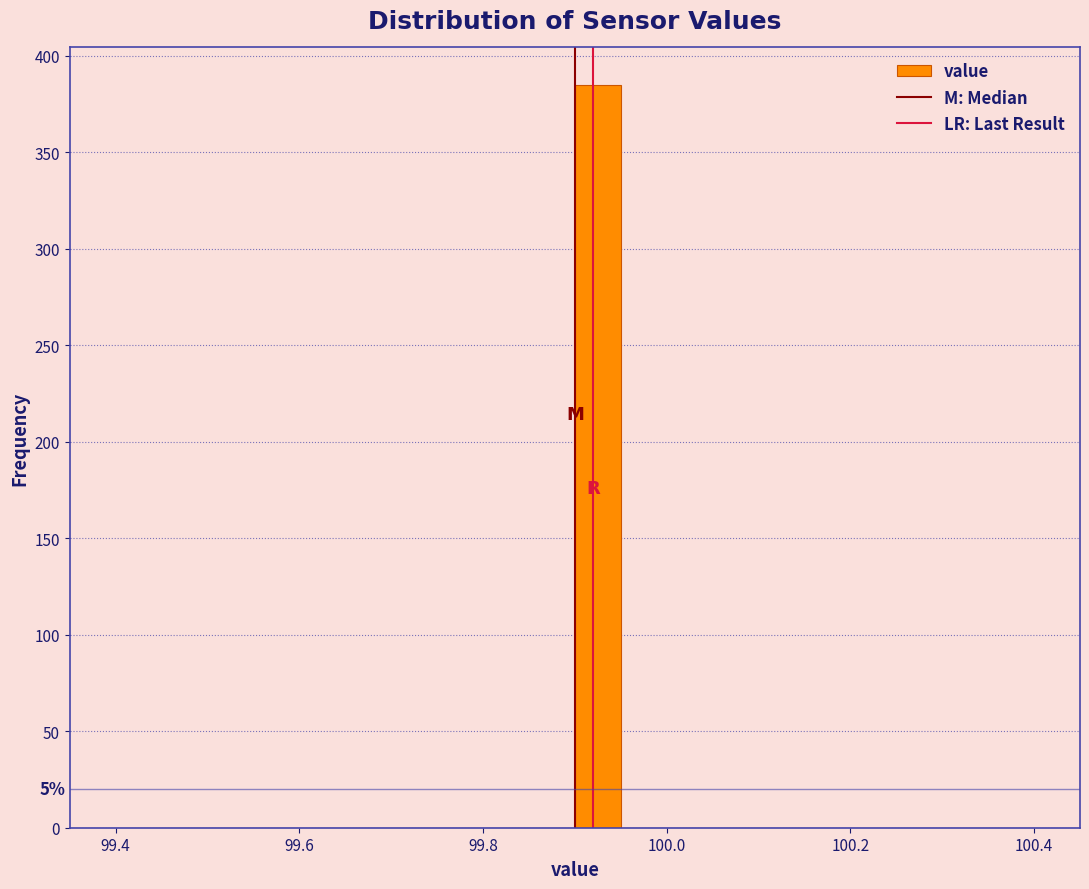

Read against the x-axis, roughly where is the centre of the tallest bar?

99.92